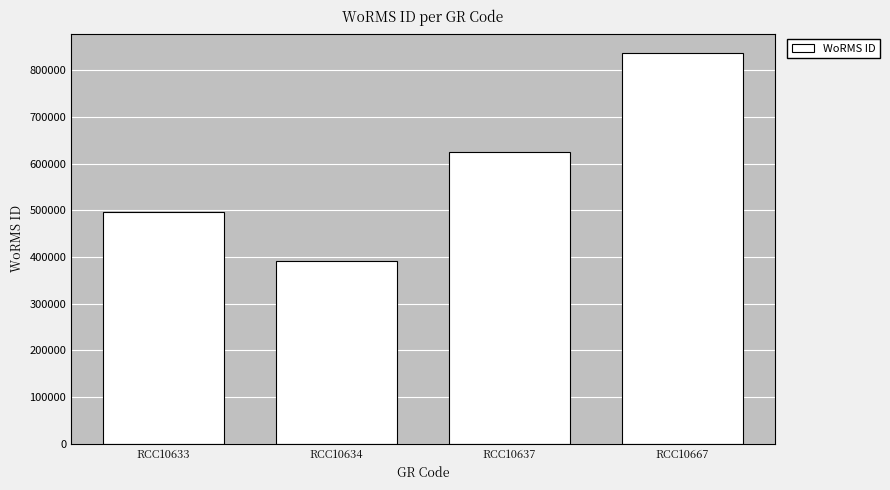

List the labels in order of value, smallest first.

RCC10634, RCC10633, RCC10637, RCC10667